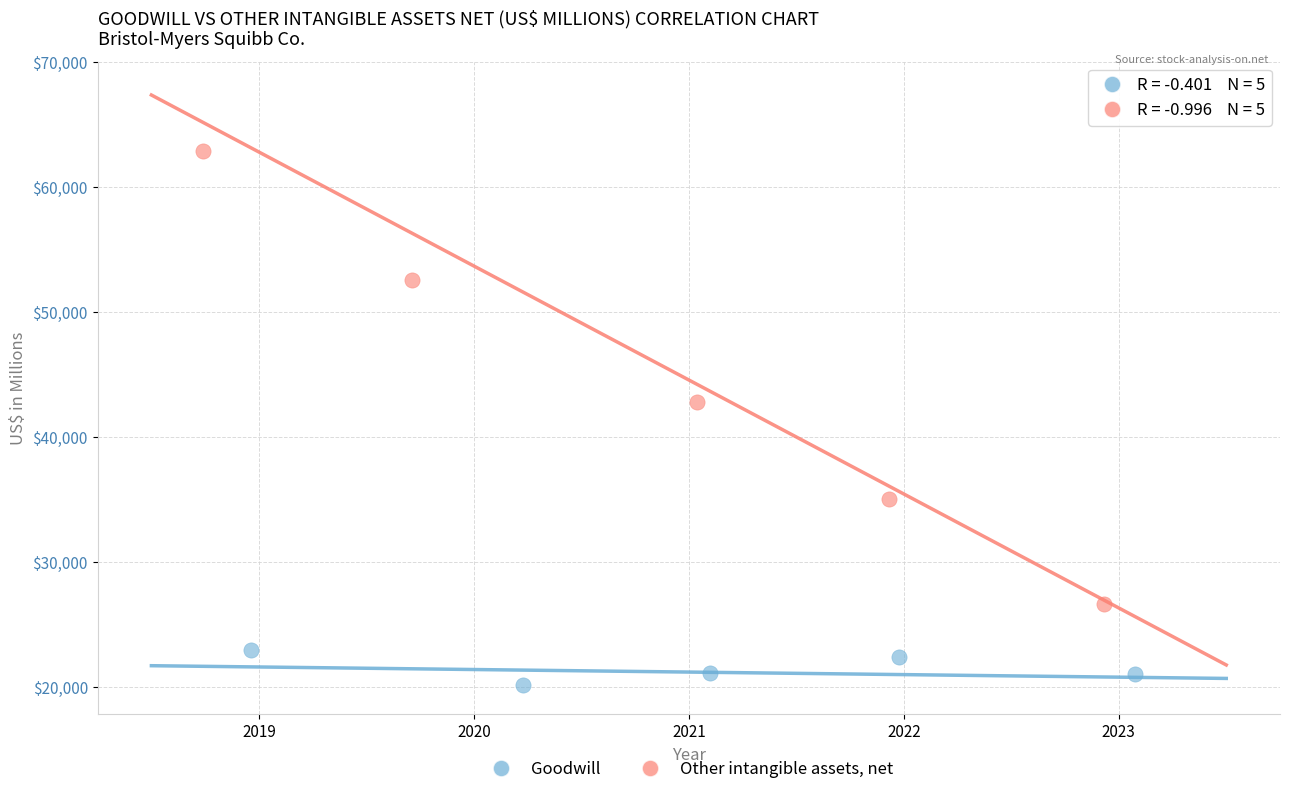

What are all the series names shown in the legend?

Goodwill, Other intangible assets, net